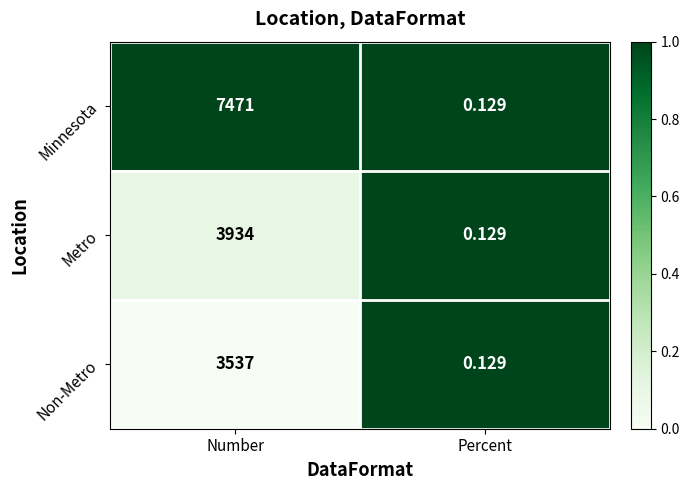

Which series has the largest total across all categories?

Minnesota